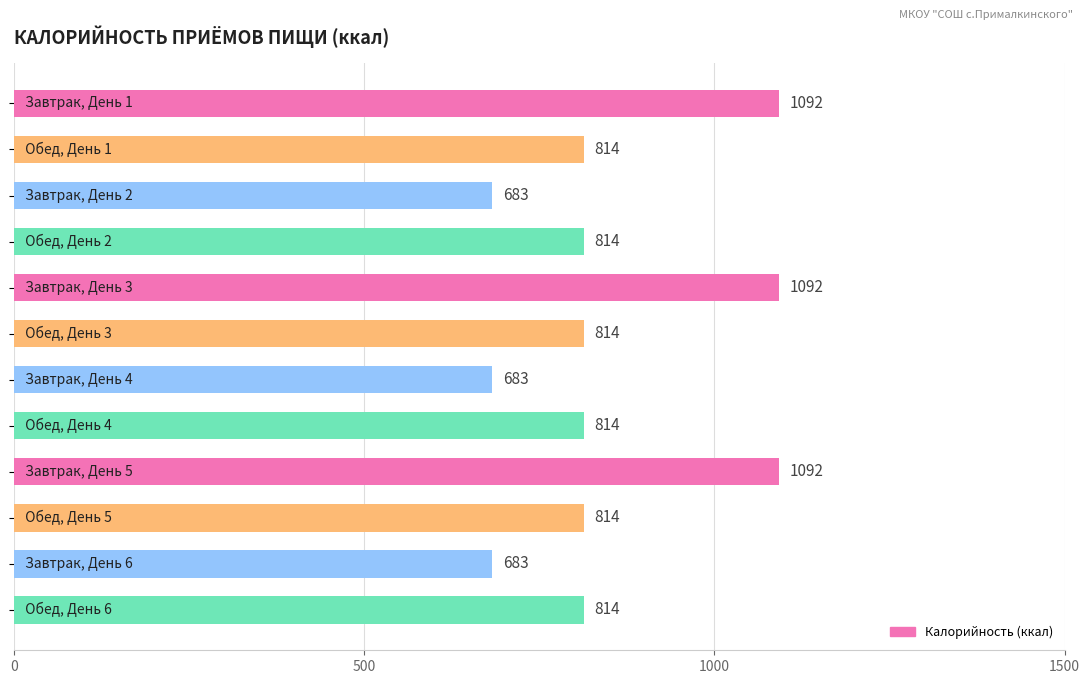

What is the value of the 5th bar from the top?

1092